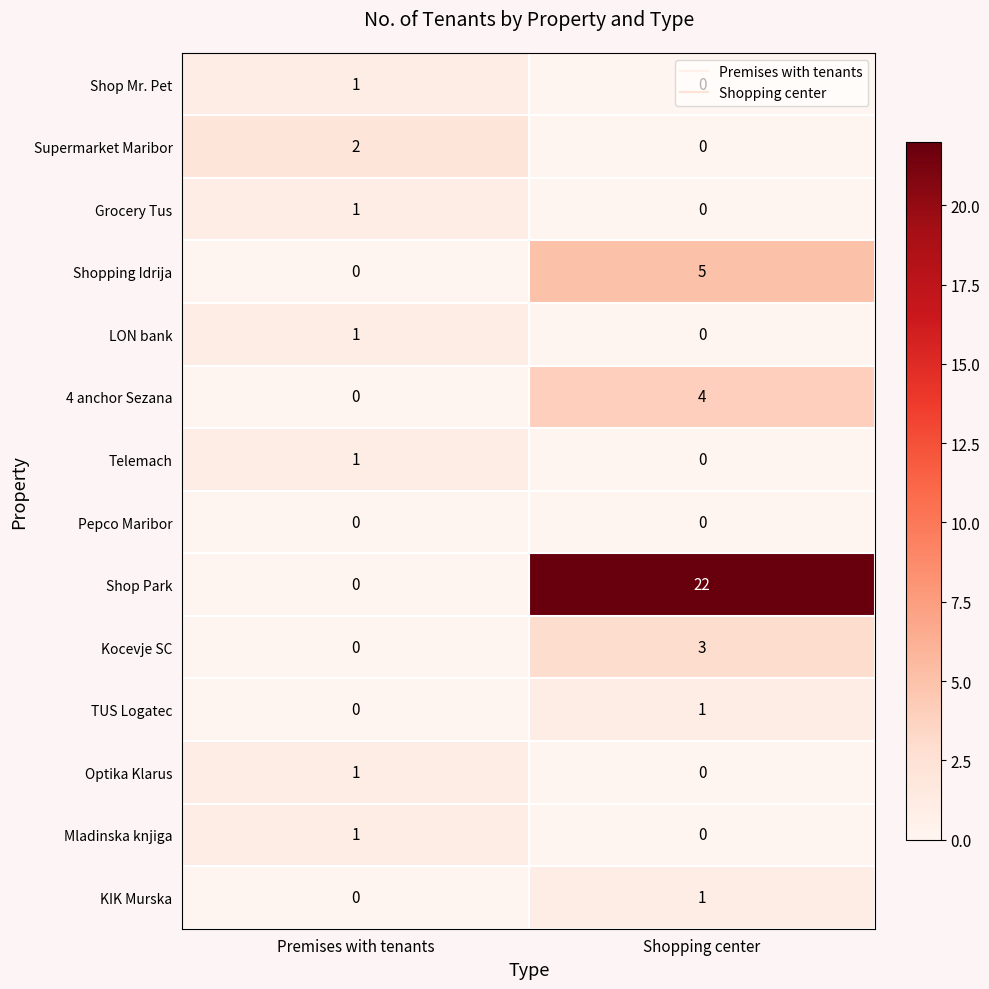

At which category is the sum across all series the highest?

Shopping center